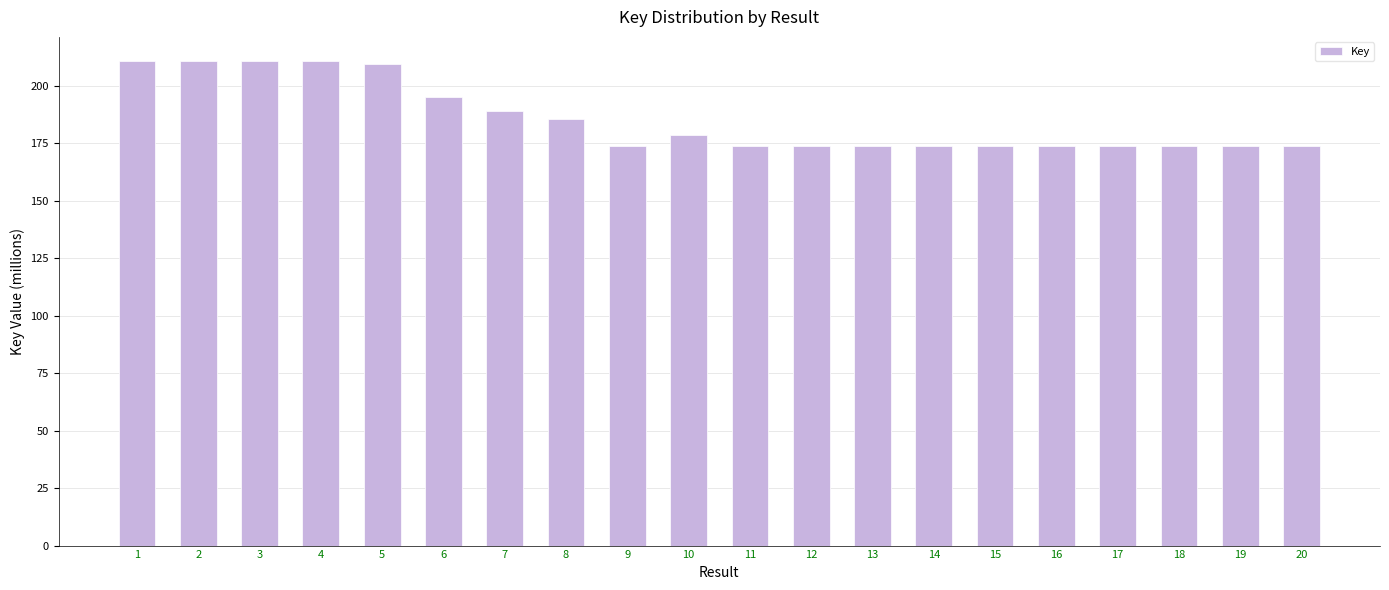

The value at 15 is 232.7. True or false?

False